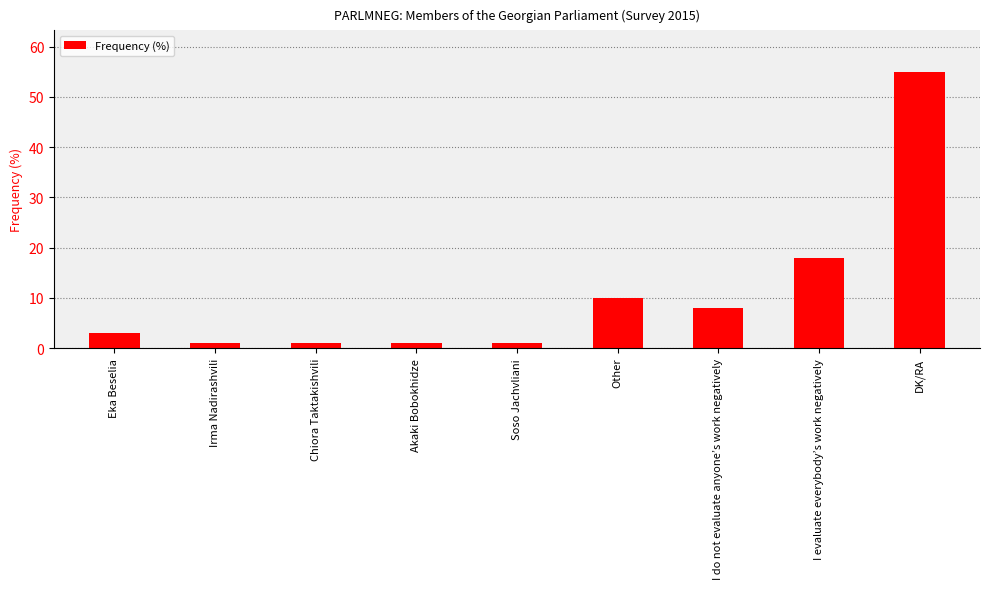

Approximately how many times larger is the value at I evaluate everybody’s work negatively compared to Eka Beselia?

6.0